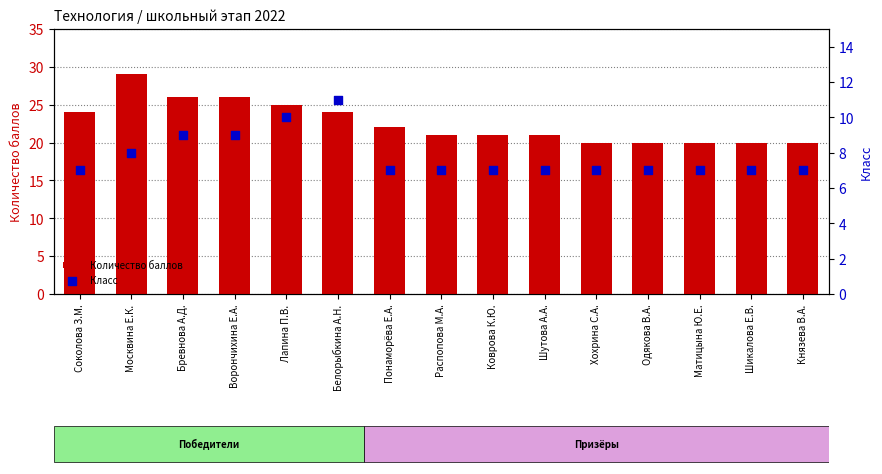

Which series reaches the maximum Y coordinate?

Количество баллов